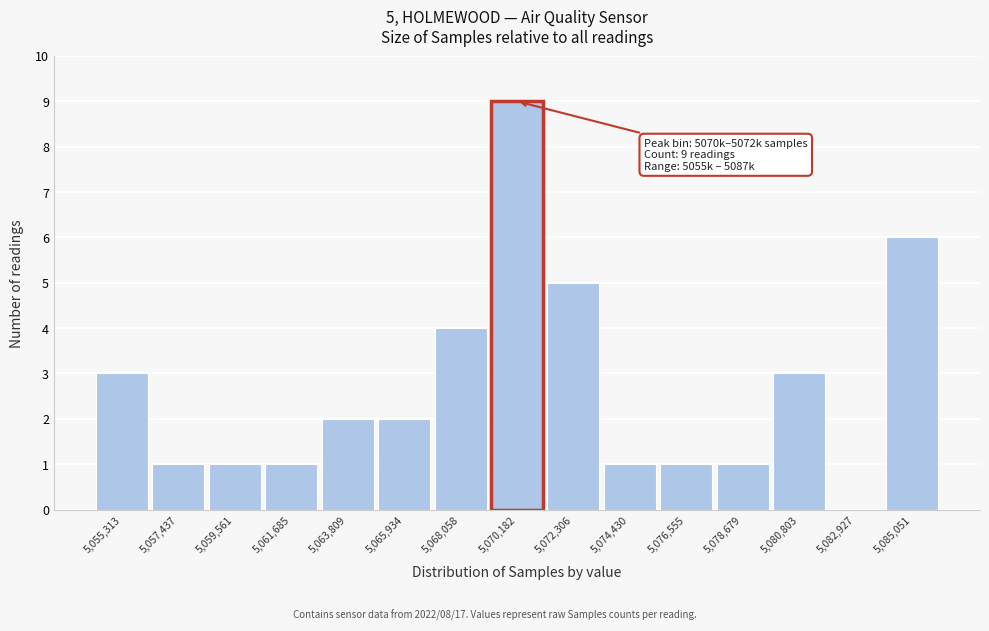

Reading left to right, transcribe all the data shown in this chart.

5,055,313=3	5,057,437=1	5,059,561=1	5,061,685=1	5,063,809=2	5,065,934=2	5,068,058=4	5,070,182=9	5,072,306=5	5,074,430=1	5,076,555=1	5,078,679=1	5,080,803=3	5,082,927=0	5,085,051=6